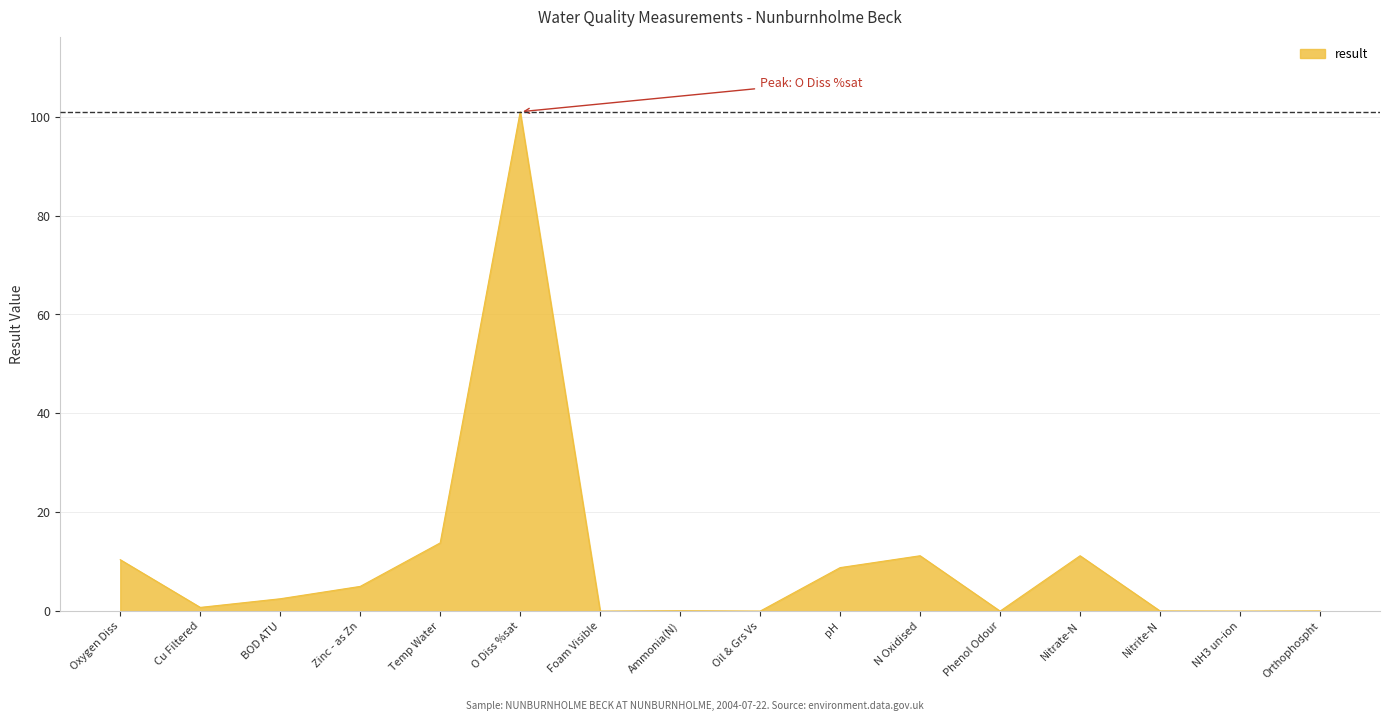

At which label does the data first exceed 2?

Oxygen Diss